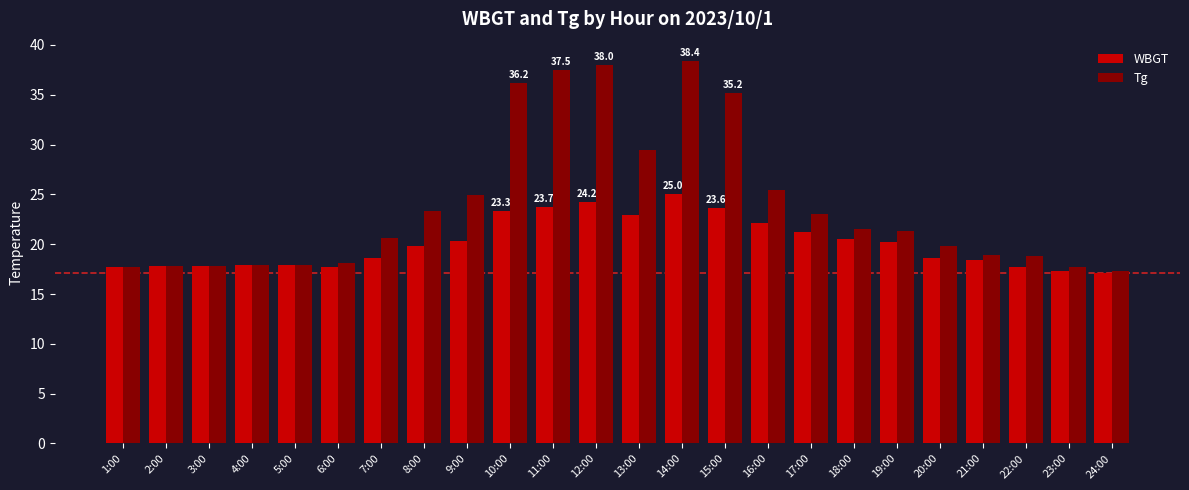

What position from the left is 12:00?

12